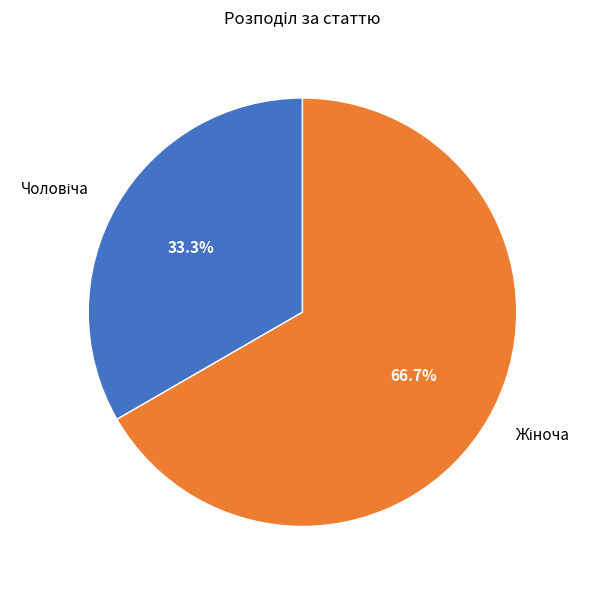

How many slices are in this pie chart?

2